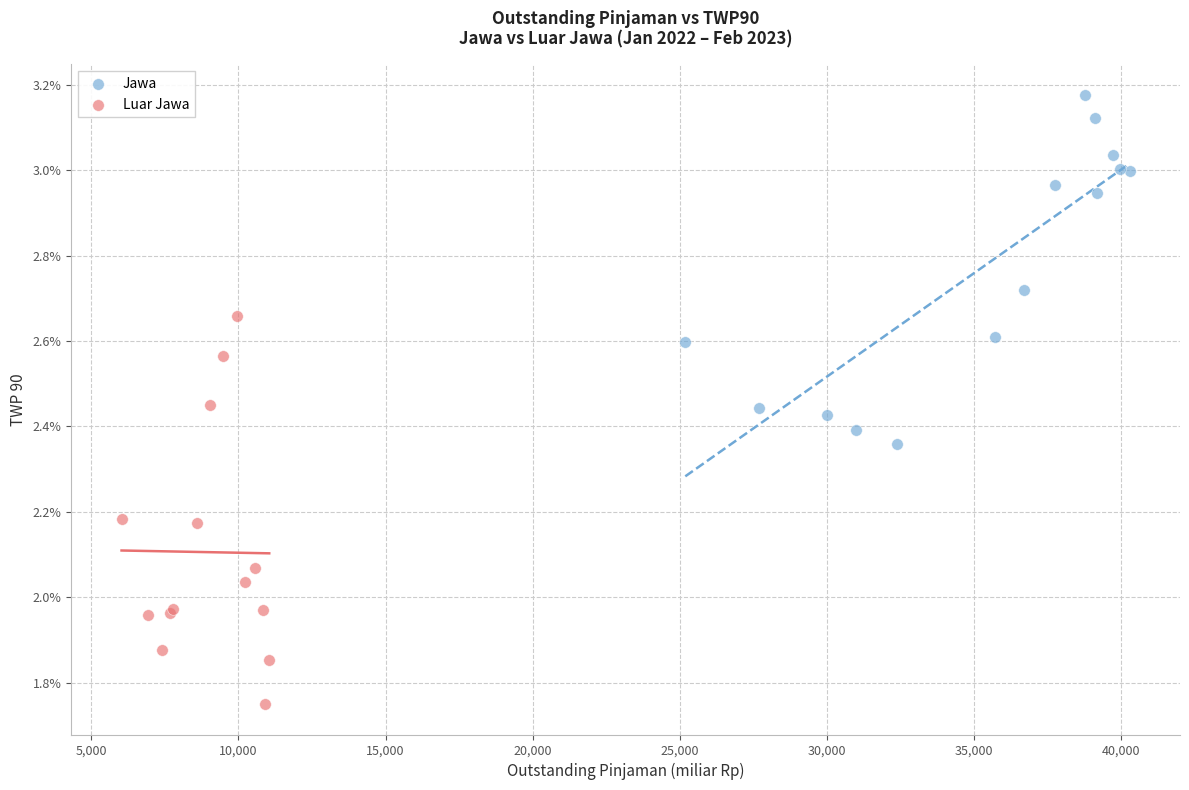

Which series reaches the maximum Y coordinate?

Jawa